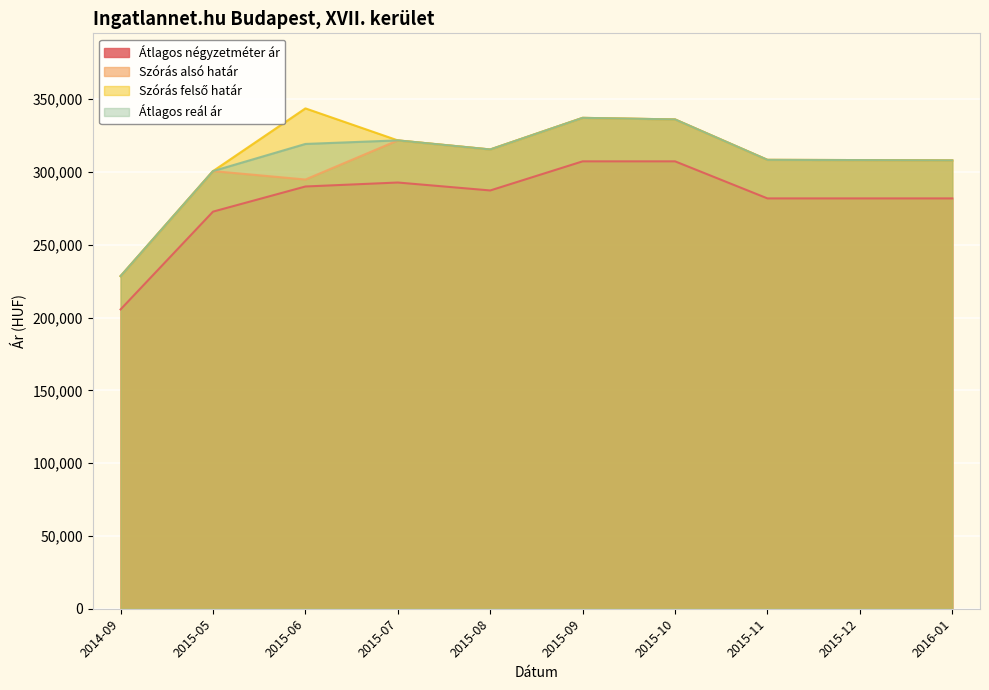

The value of Szórás felső határ at 2015-08 is 566139. True or false?

False